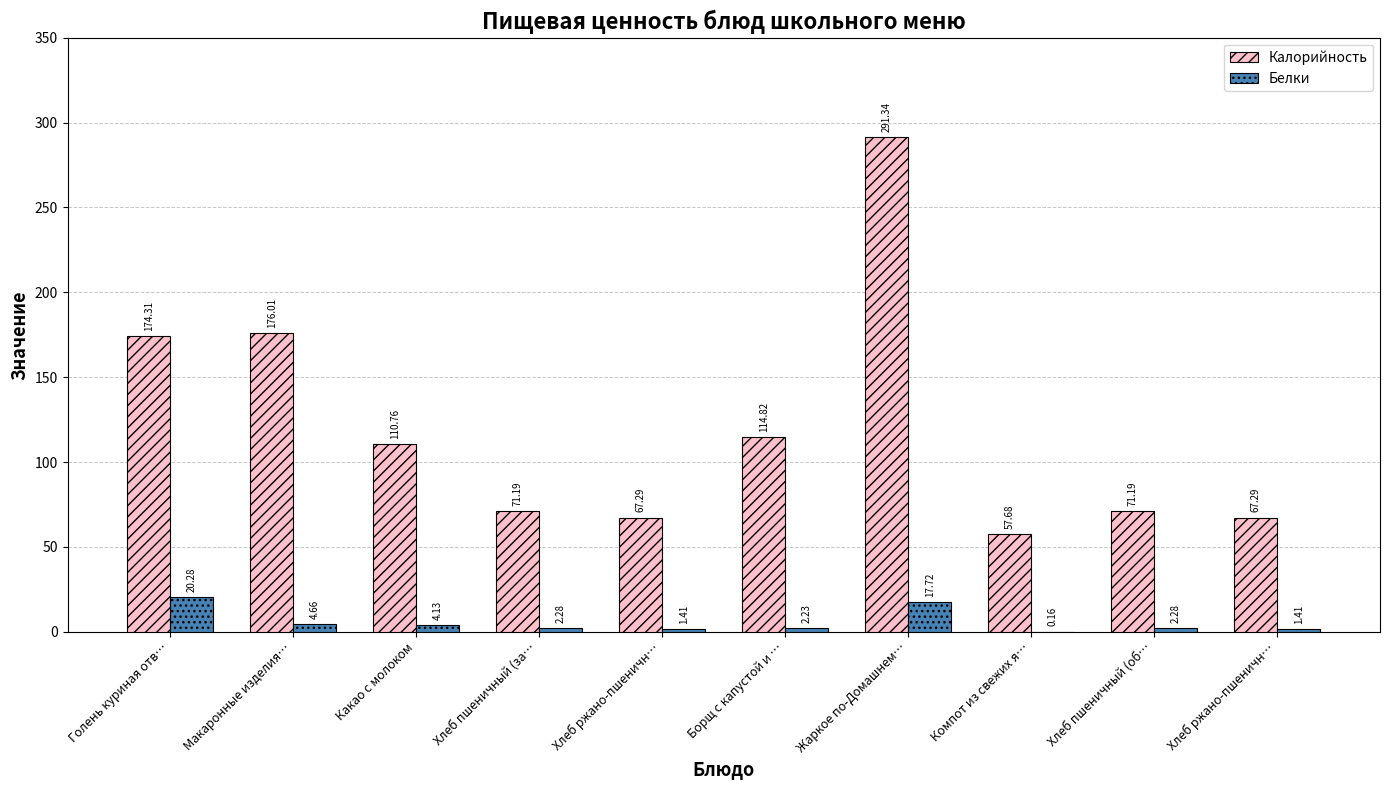

What are all the series names shown in the legend?

Калорийность, Белки